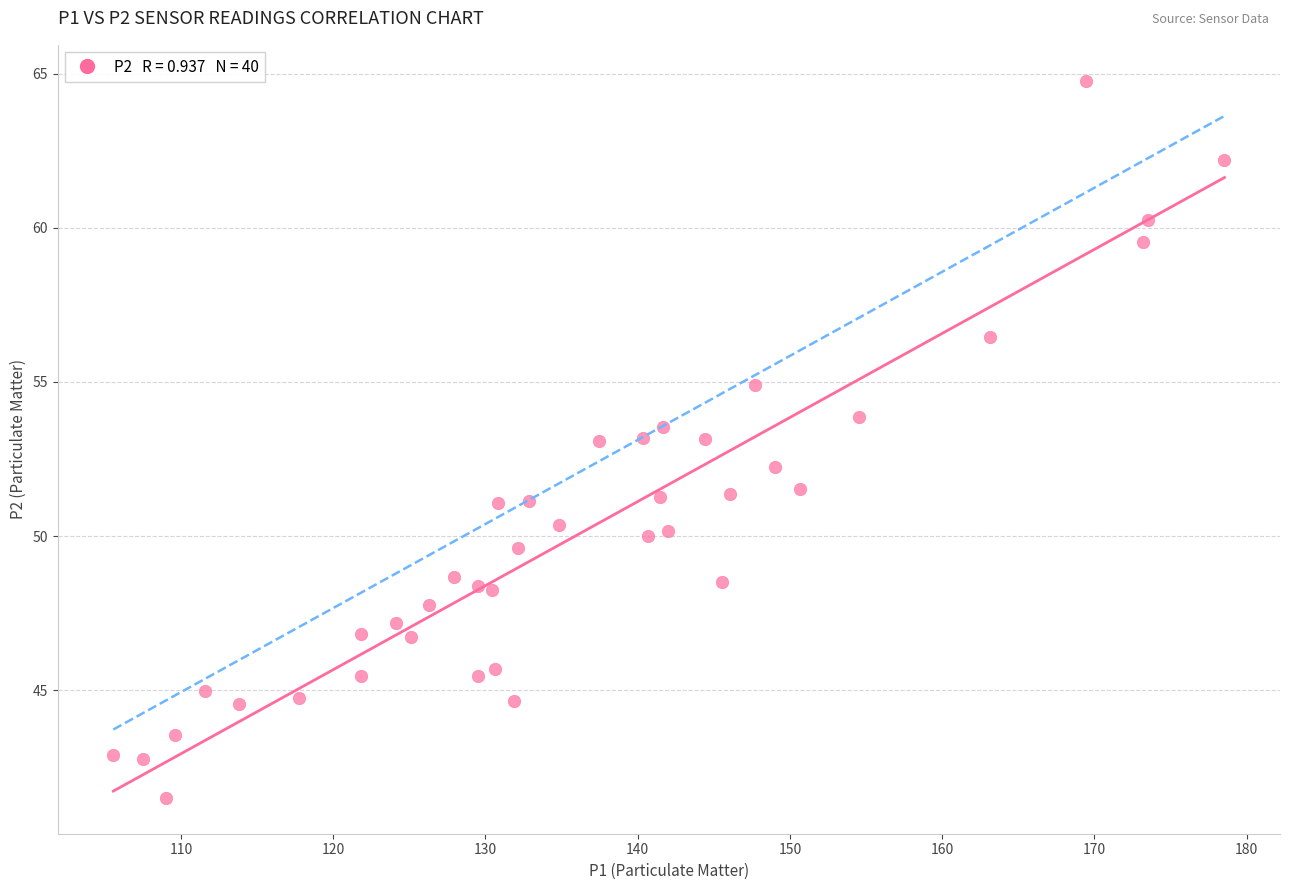

What is the range of Y values (max minus min)?

23.3